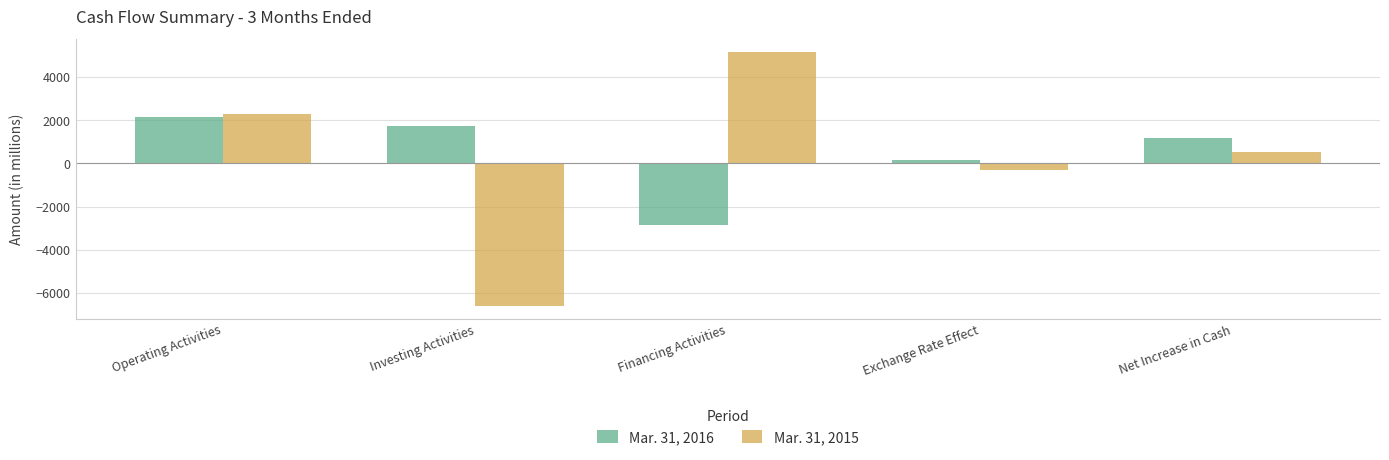

What is the difference between the maximum and minimum values in the Mar. 31, 2016 series?

5009